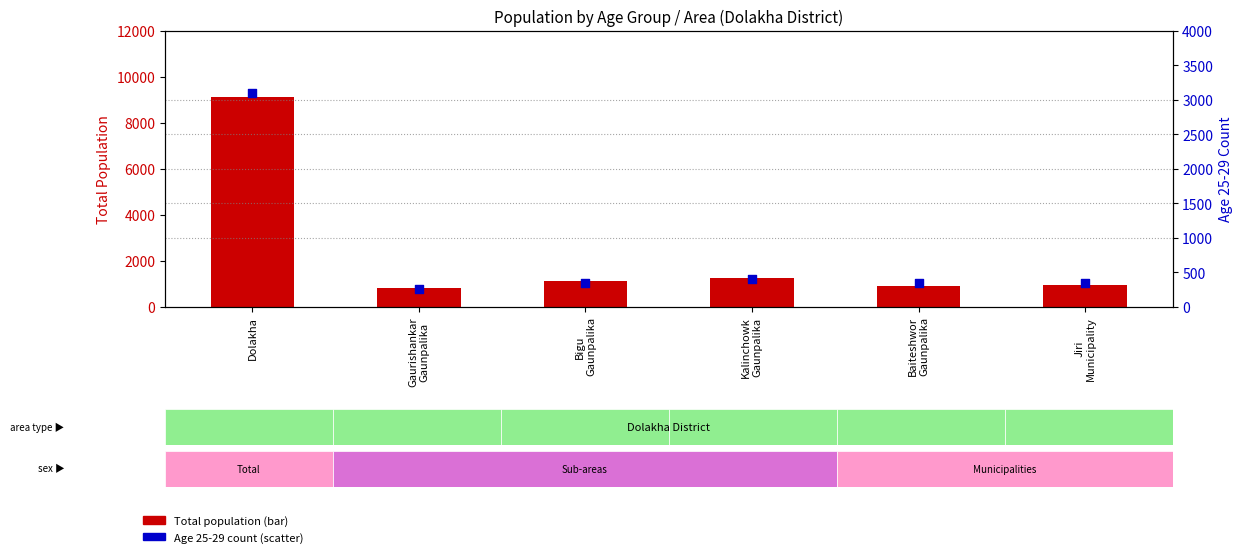

Which series has the widest spread of Y values?

Total population